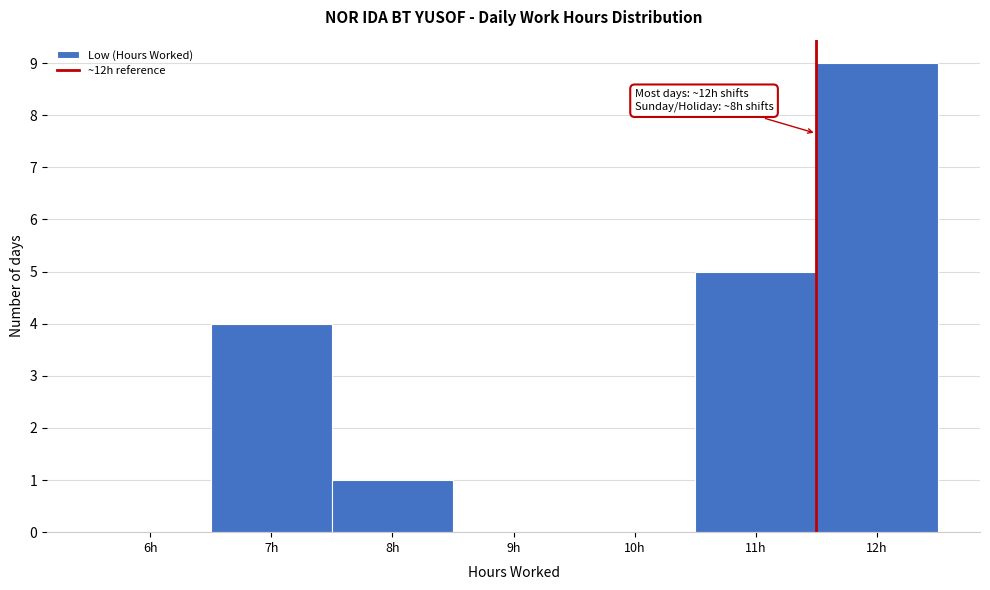

Is it true that the value at 12h is 9?

True